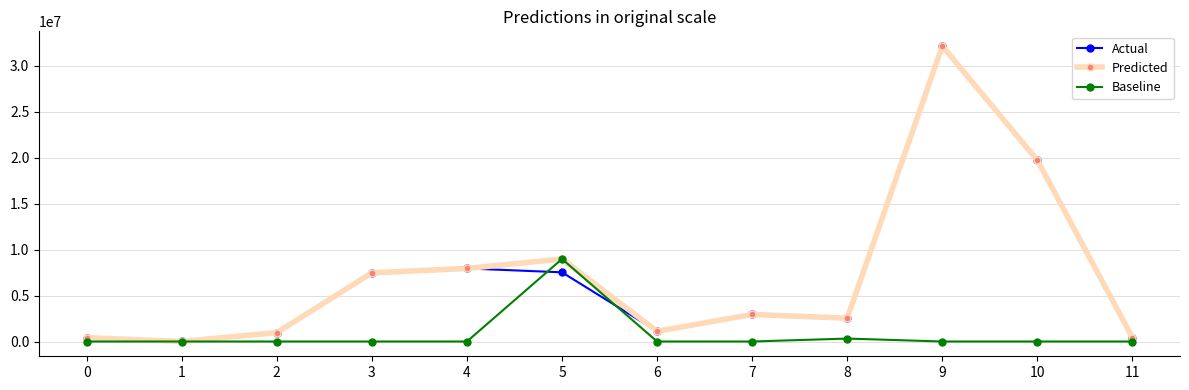

What is the maximum value for Predicted?

32121162